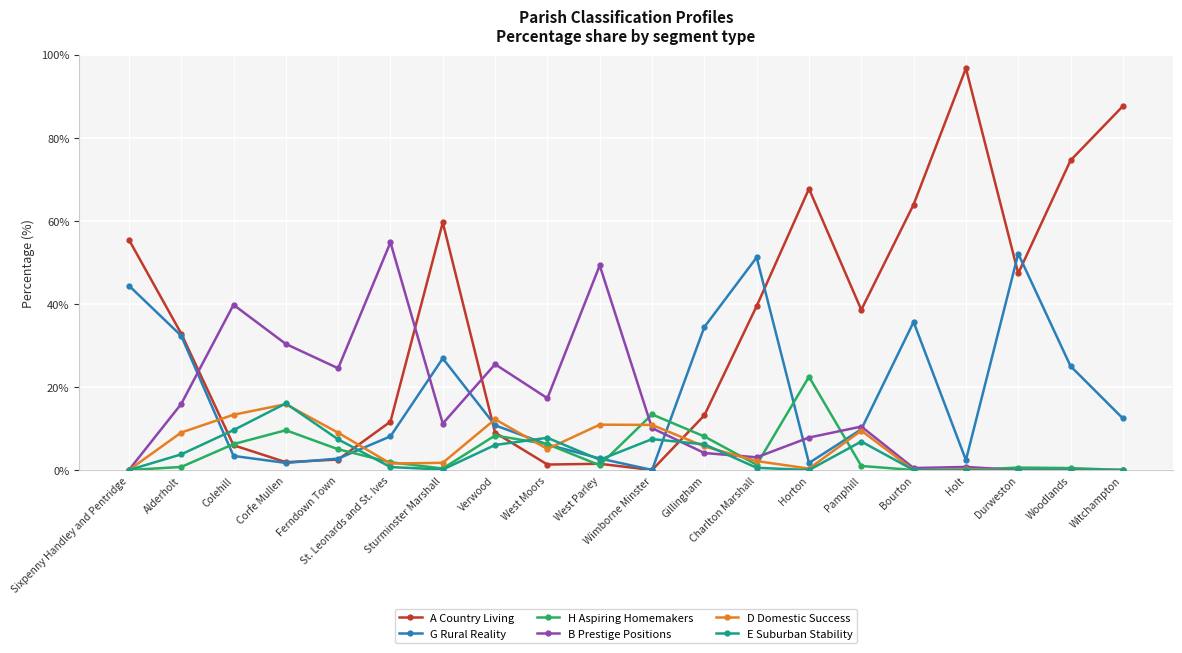

What is the highest value of the E Suburban Stability series?

16.0